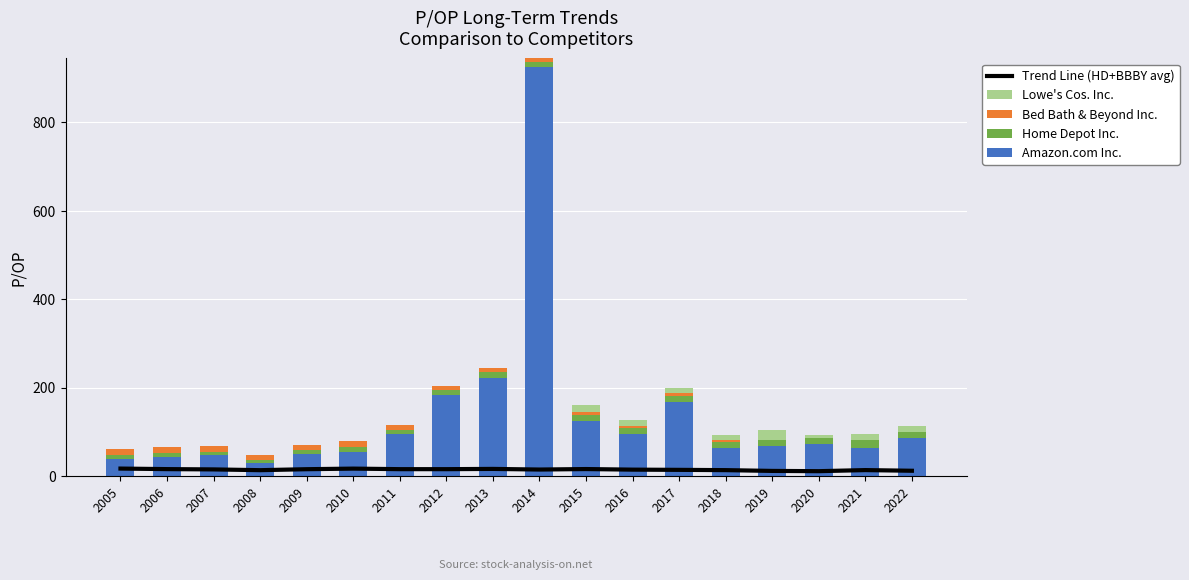

List the labels in order of Home Depot Inc. value, largest first.

2021, 2022, 2015, 2016, 2018, 2019, 2013, 2017, 2020, 2014, 2010, 2012, 2011, 2005, 2006, 2009, 2007, 2008